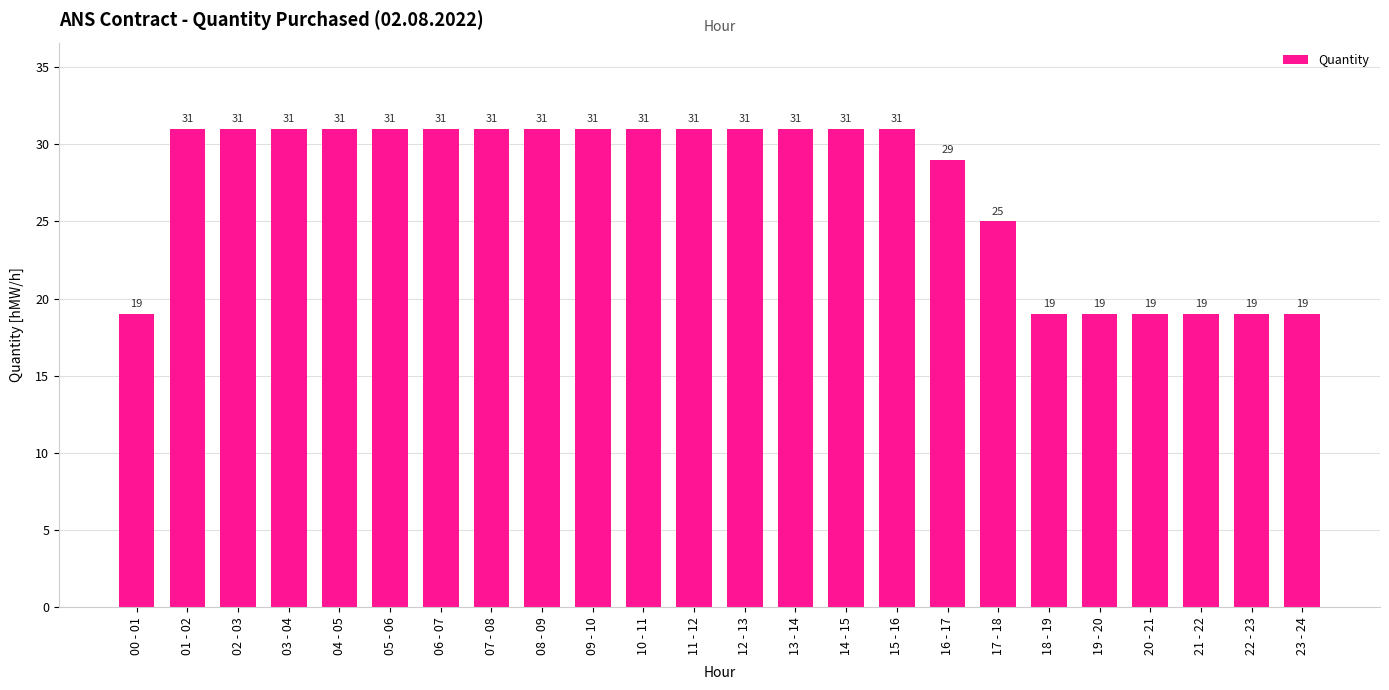

Where is the data nearest to the value 25?

17 - 18